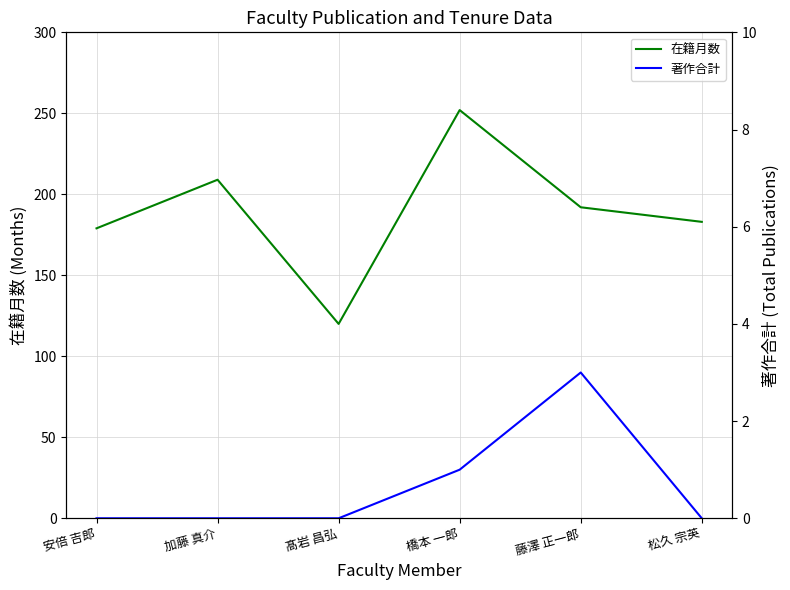

Reading left to right, what are all the values shown in this chart?

在籍月数: 安倍 吉郎=179	加藤 真介=209	髙岩 昌弘=120	橋本 一郎=252	藤澤 正一郎=192	松久 宗英=183
著作合計: 安倍 吉郎=0	加藤 真介=0	髙岩 昌弘=0	橋本 一郎=1	藤澤 正一郎=3	松久 宗英=0